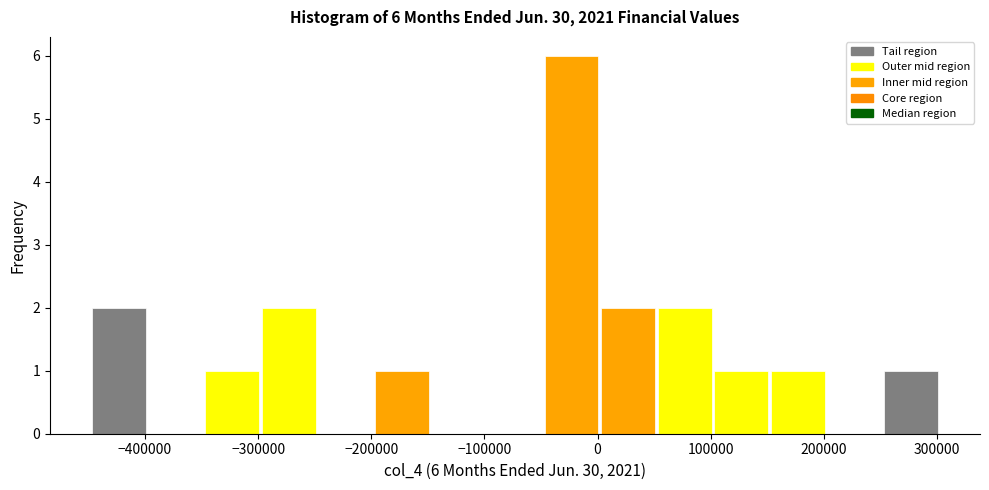

Which range on the x-axis has the tallest bar?

-50000 to 0